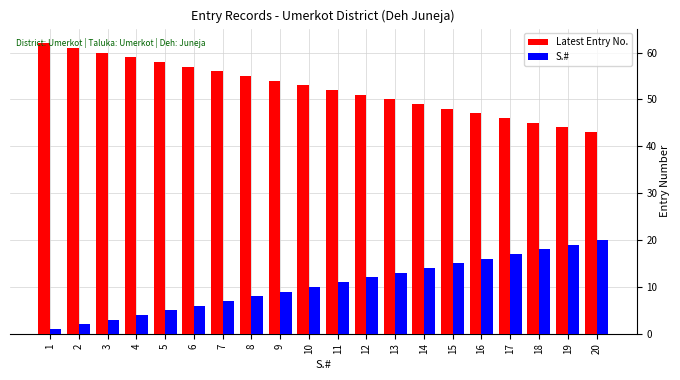

Read the S.# value at 20.

20